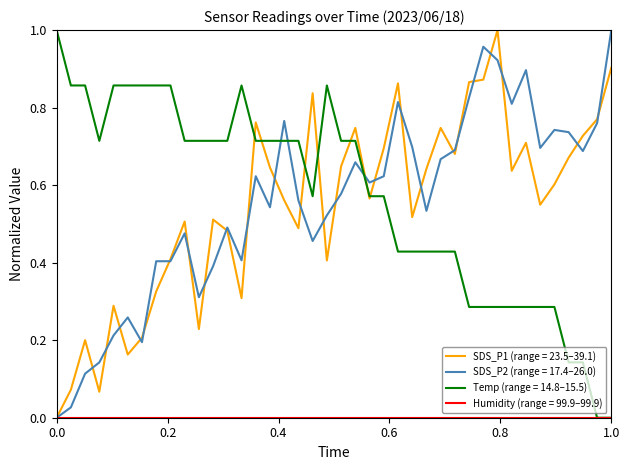

After their last crossing, which series has the higher values: Temp (range = 14.8–15.5) or SDS_P2 (range = 17.4–26.0)?

SDS_P2 (range = 17.4–26.0)